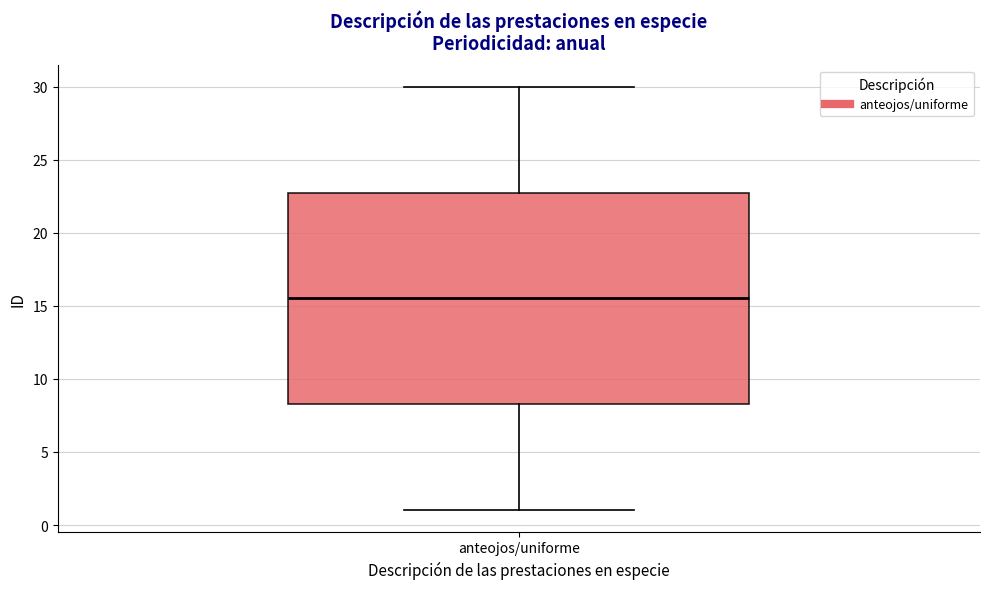

Where does the median line of the box for anteojos/uniforme sit on the y-axis? The values are not printed on the chart, so give them approximately, as read against the axis.

15.5